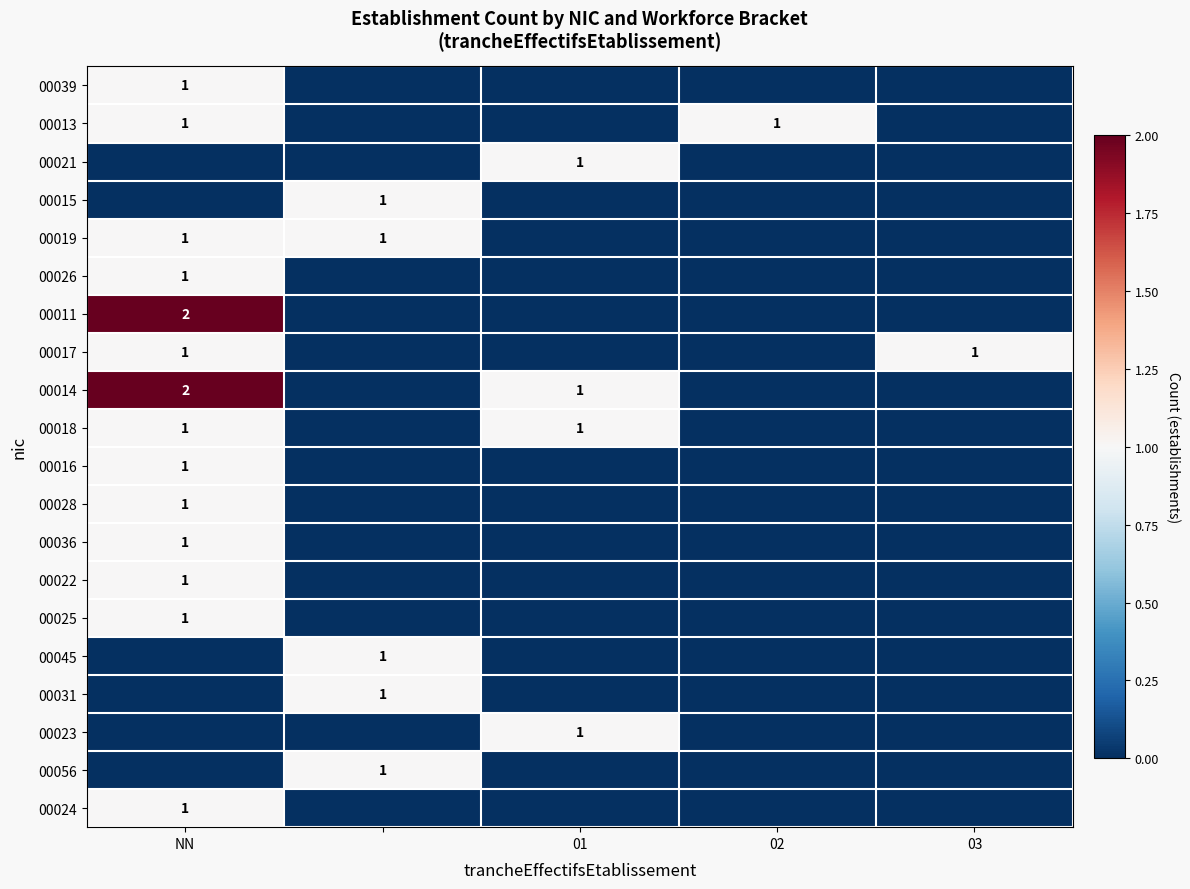

At which category is the sum across all series the highest?

NN